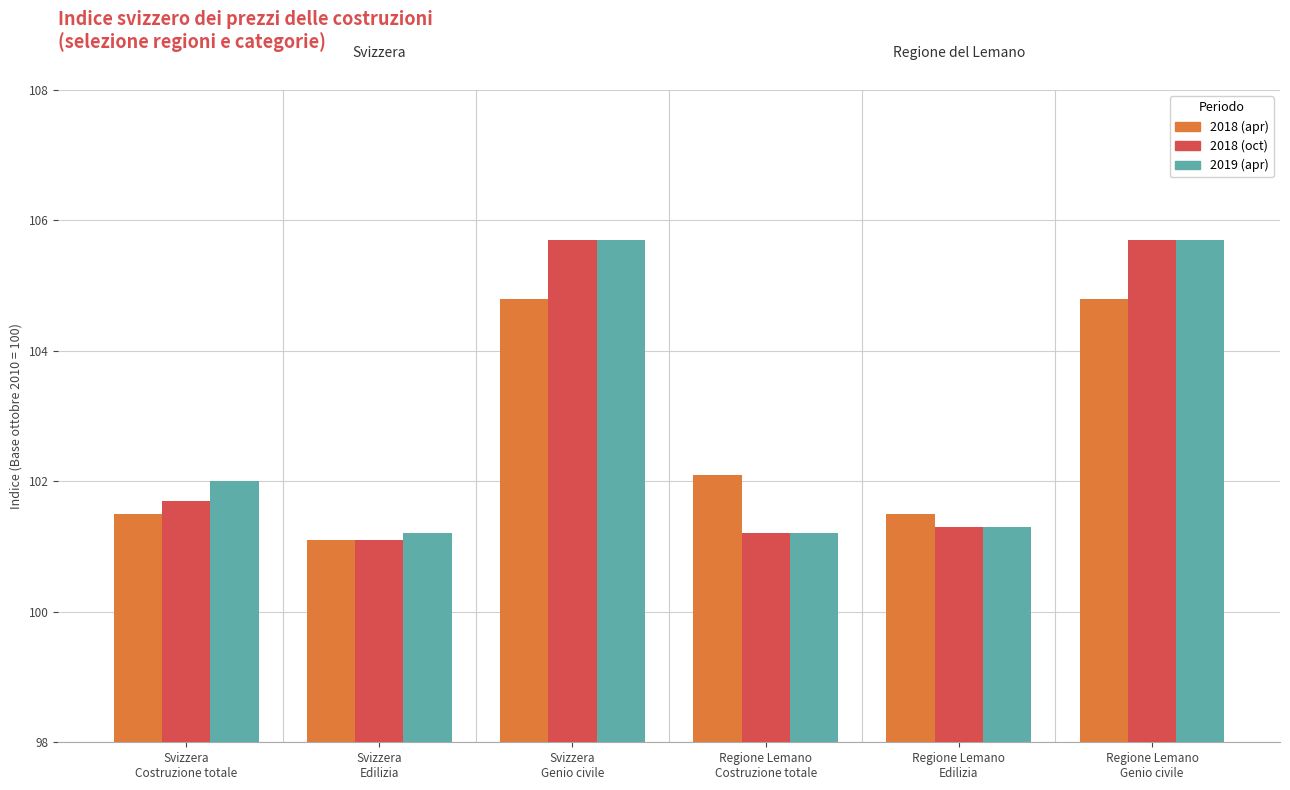

What is the maximum value shown in the chart?

105.7